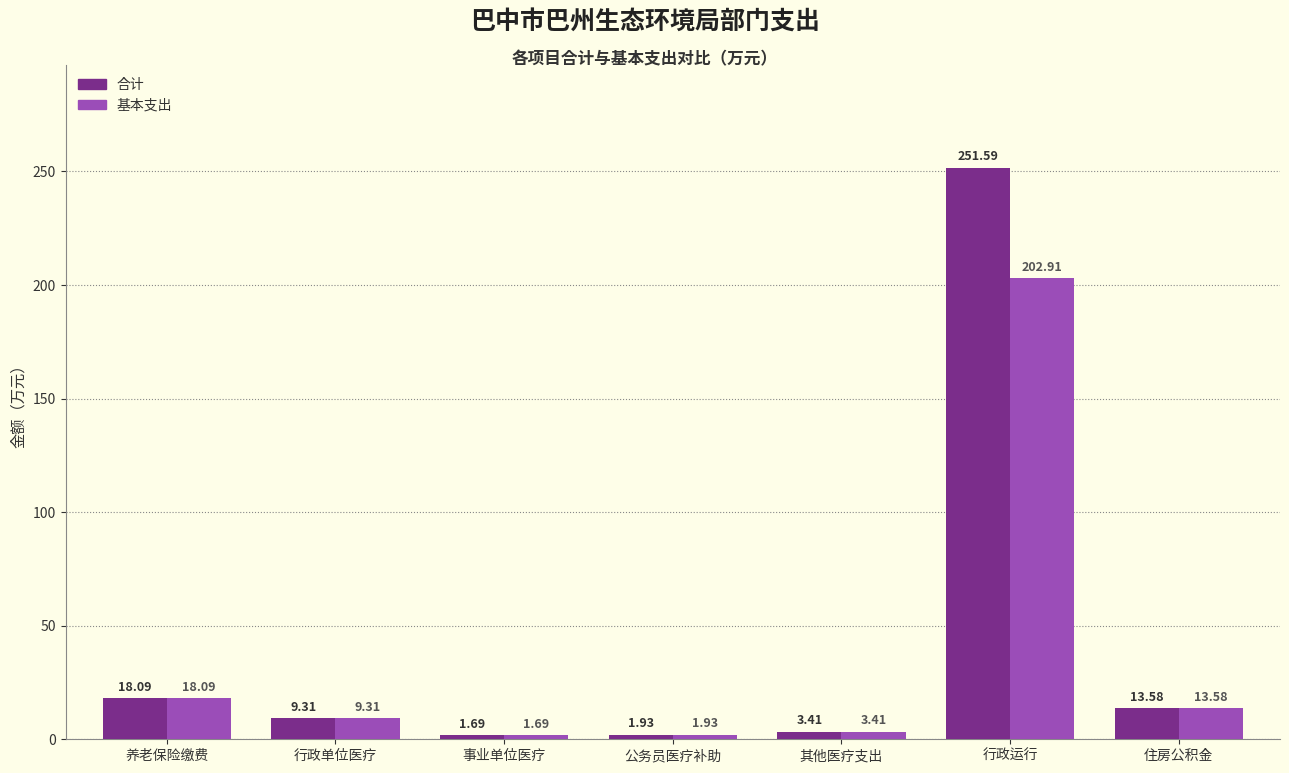

How many bars are there in total?

14